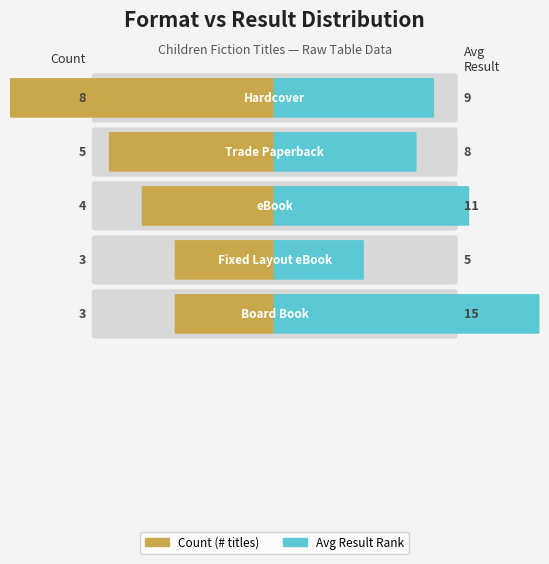

How many data points does each series have?

5